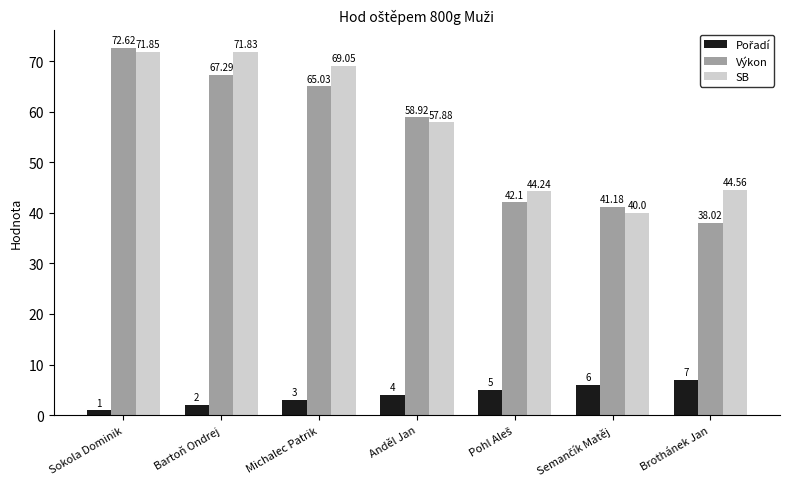

What is the total value across all series at Brothánek Jan?

89.6